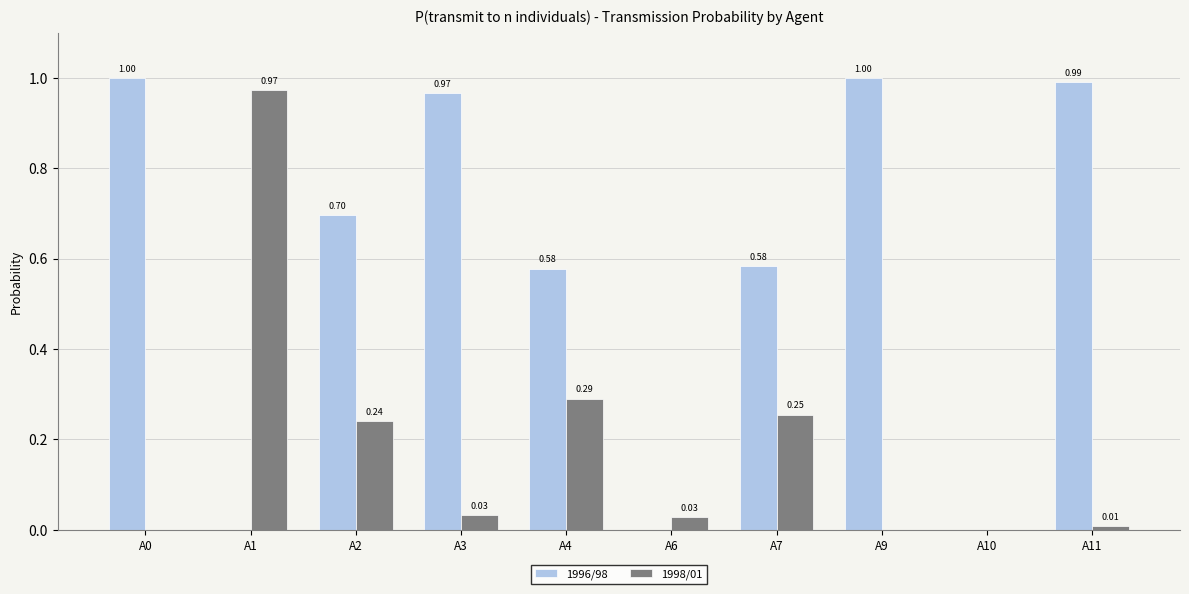

What are all the series names shown in the legend?

1996/98, 1998/01